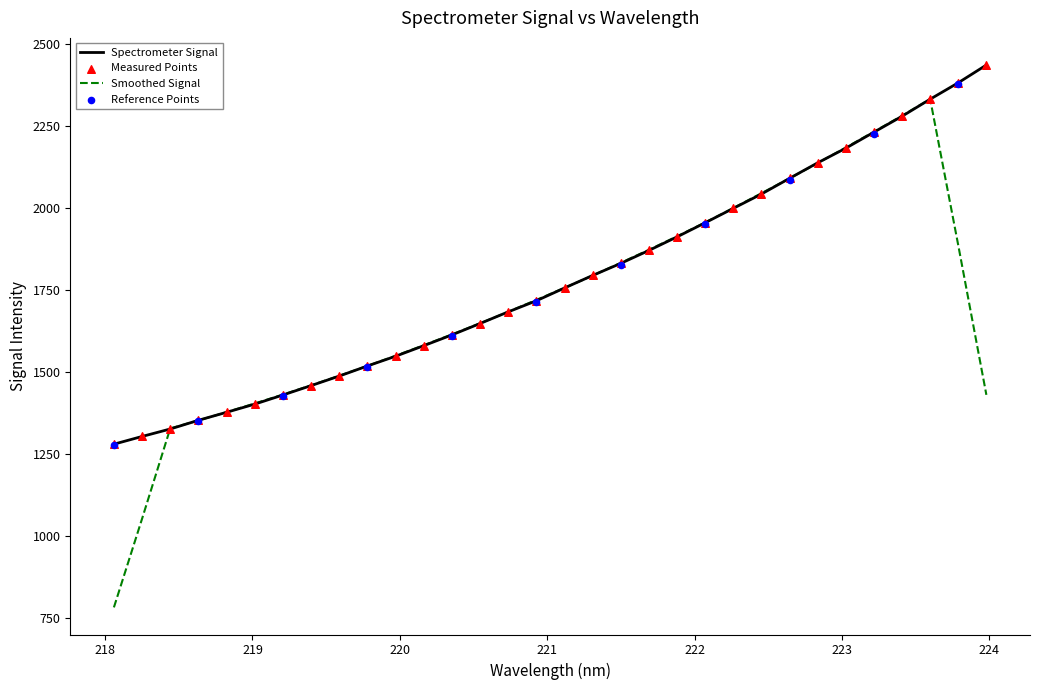

What is the highest value of the Smoothed Signal series?

2331.5